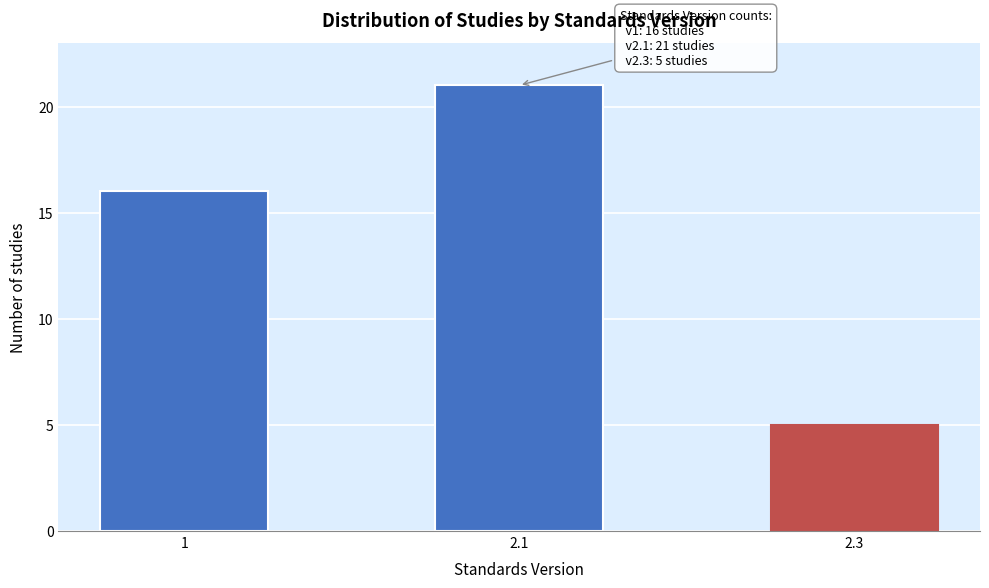

Reading right to left, what are all the values shown in this chart?

5	21	16